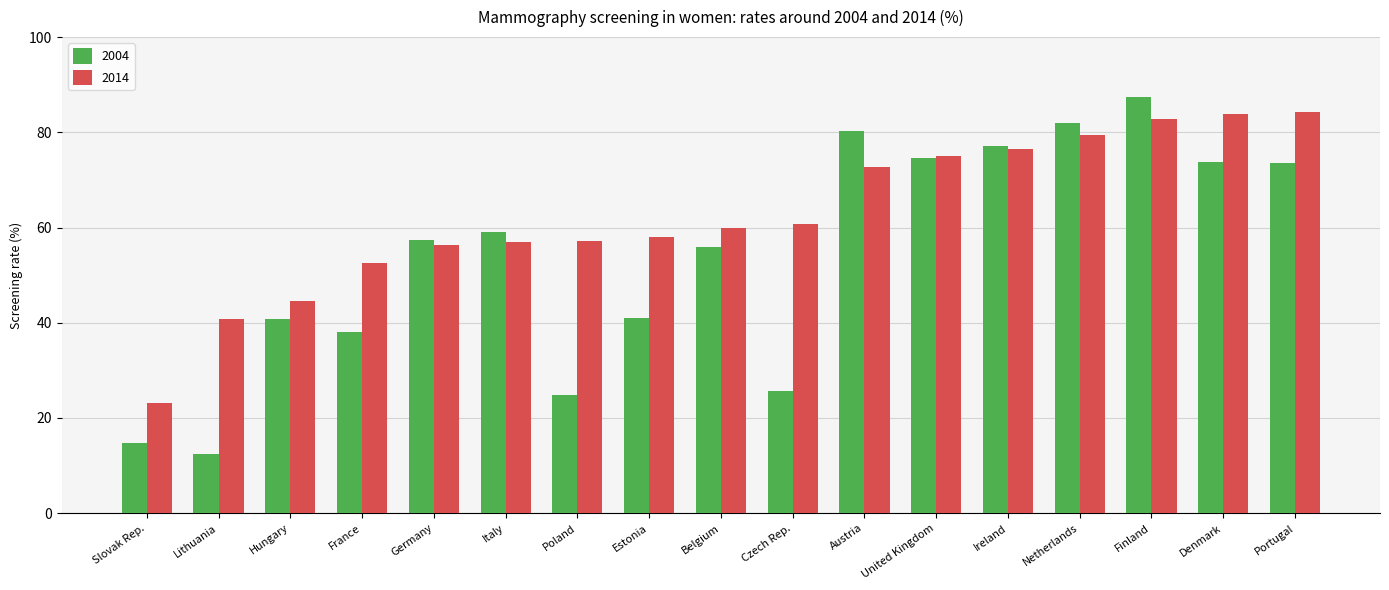

Which series has the widest spread of values?

2004